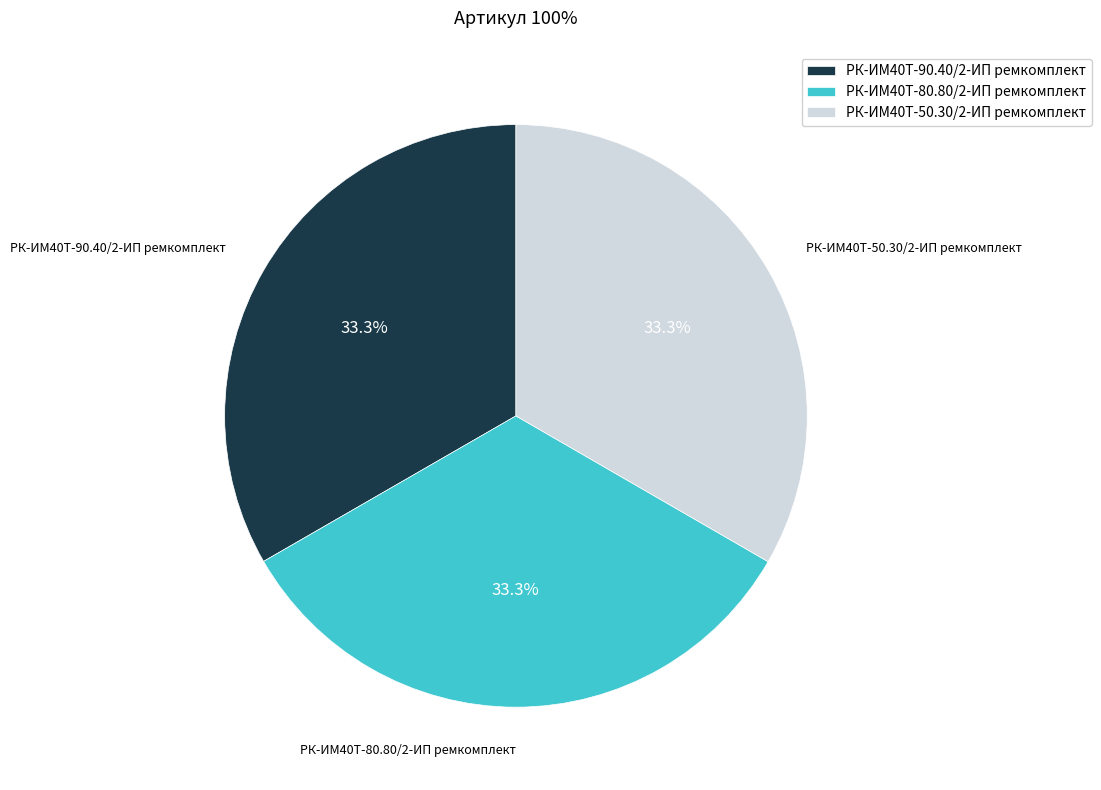

Is there a majority slice in this chart?

No